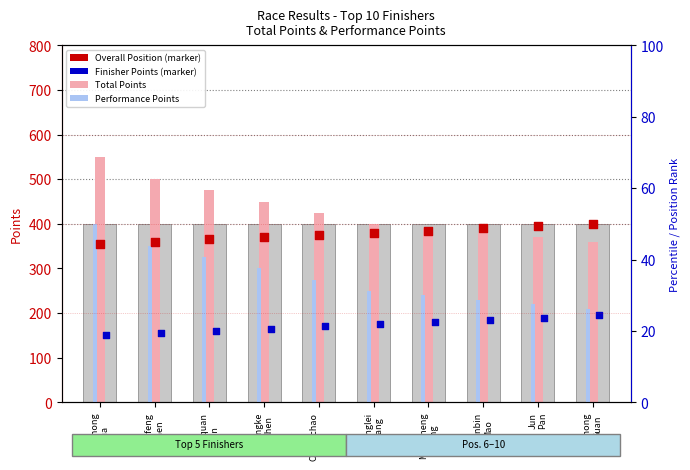

Is the value of Finisher Points (indicator) at Zhaohong
Hua greater than the value of Overall Position (scaled) at Wenbin
Mao?

No